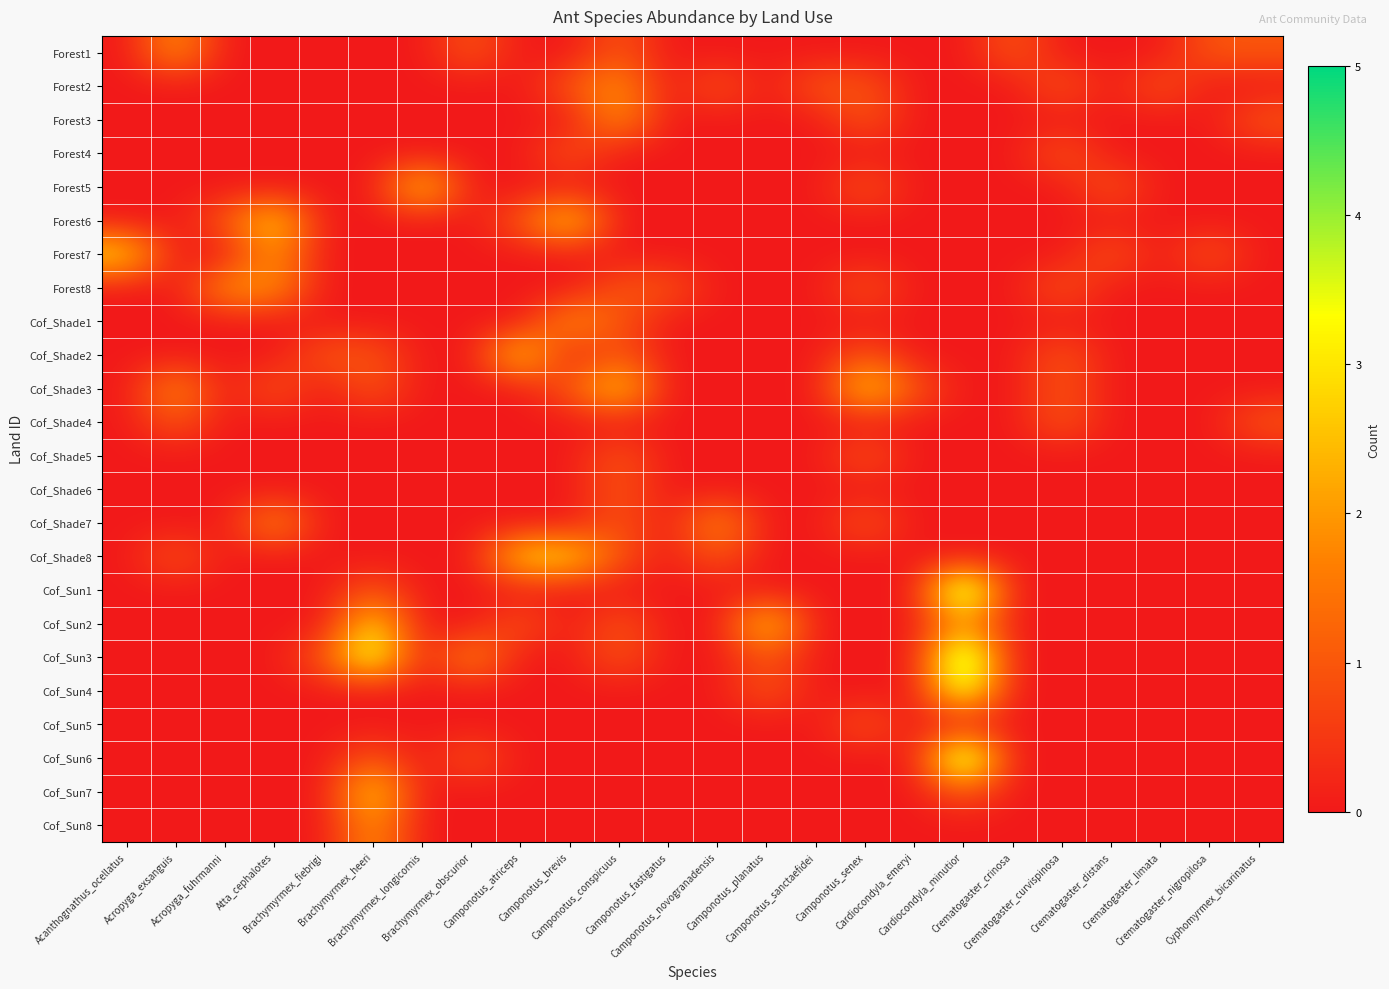

At which category is the sum across all series the highest?

Cardiocondyla_minutior